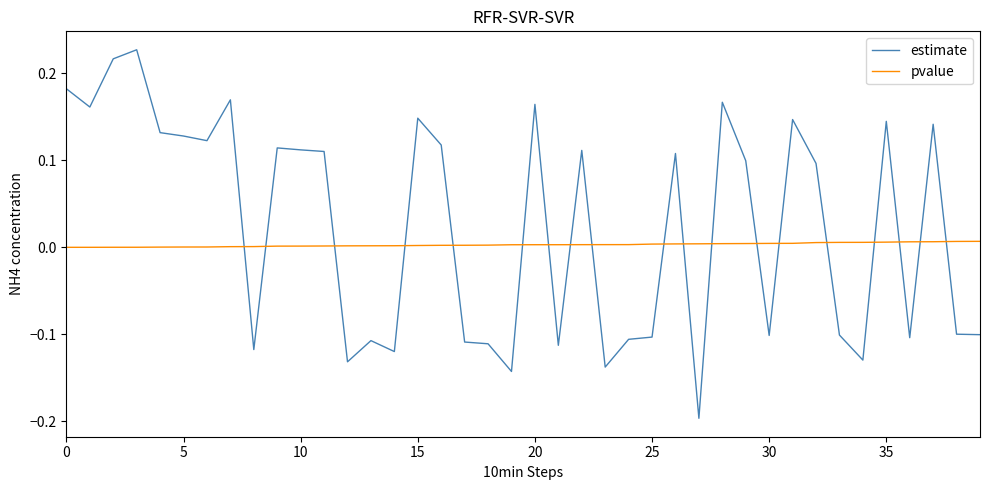

True or false: estimate and pvalue intersect in this chart.

True